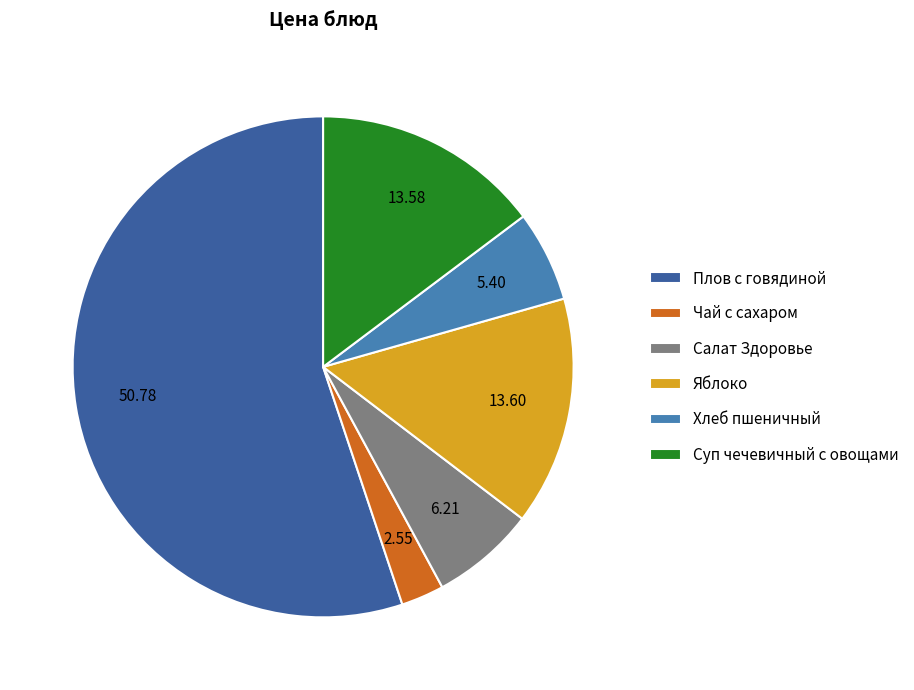

Between Яблоко and Чай с сахаром, which is larger?

Яблоко